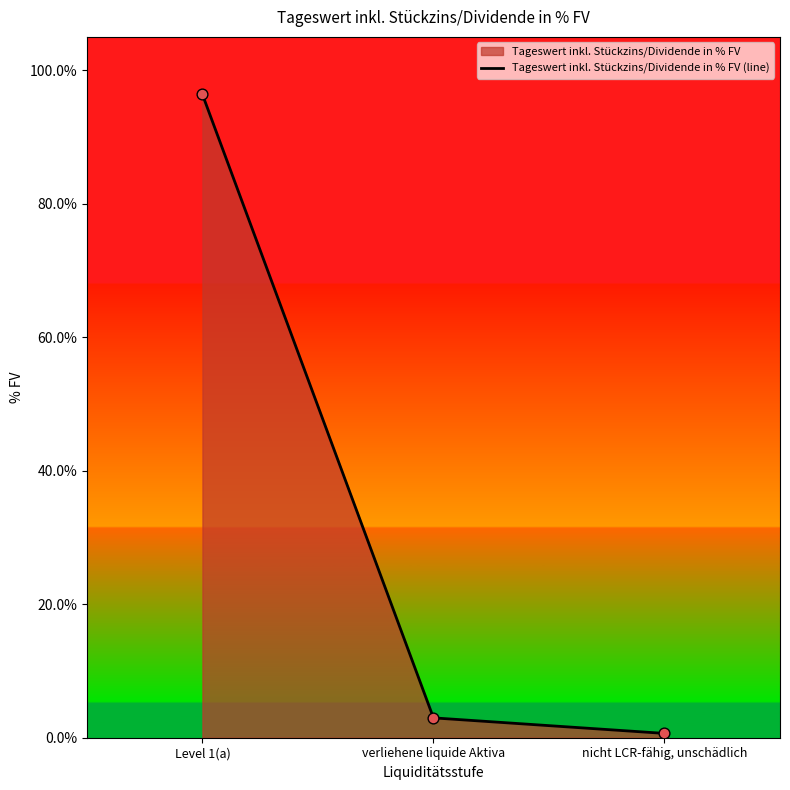

Which has a higher value, verliehene liquide Aktiva or Level 1(a)?

Level 1(a)